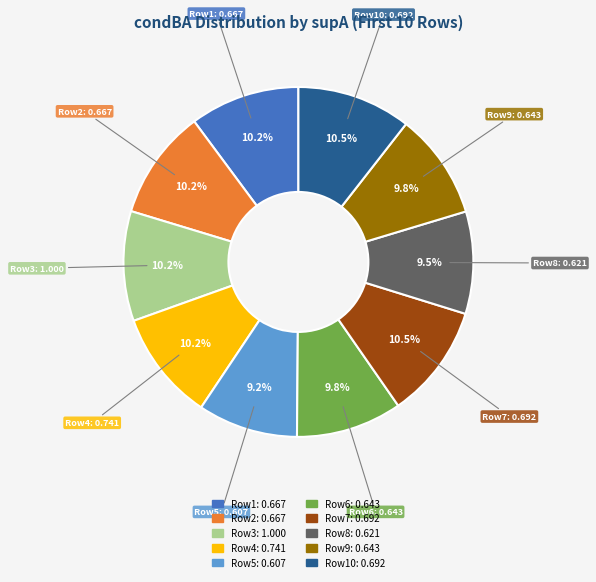

Is there any slice that represents more than half of the pie?

No